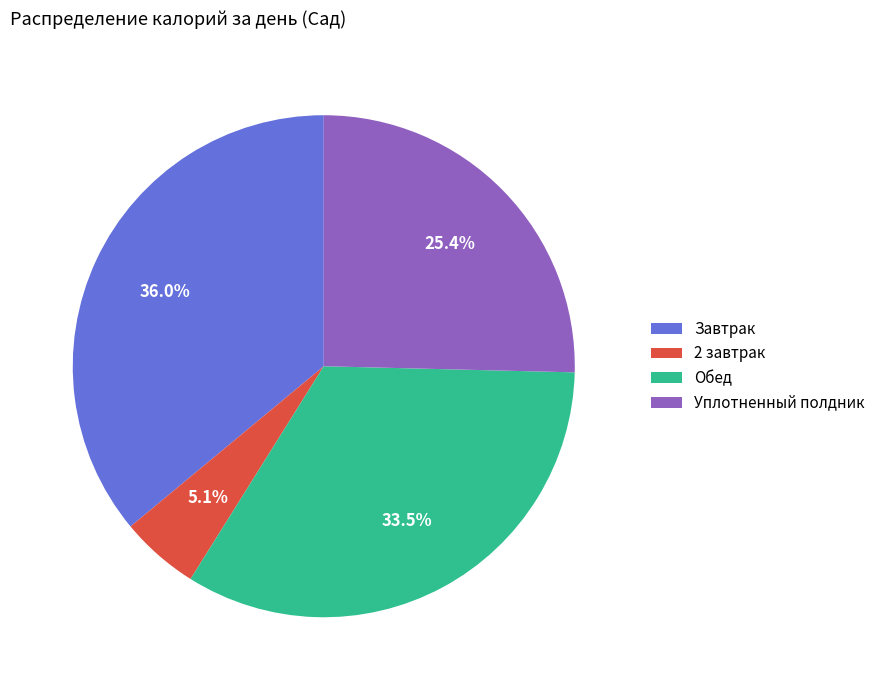

How many slices are in this pie chart?

4